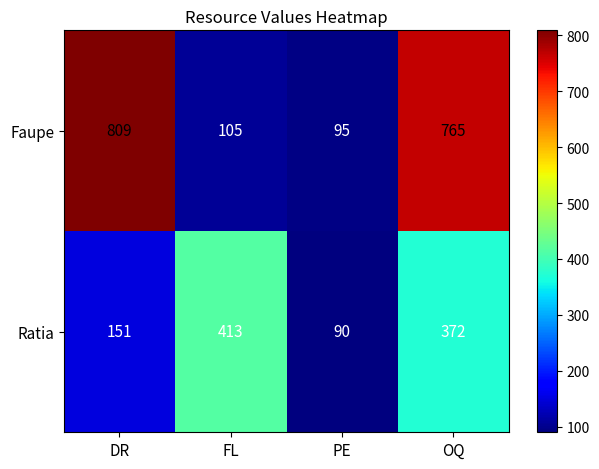

At how many categories does at least one series exceed 296?

3